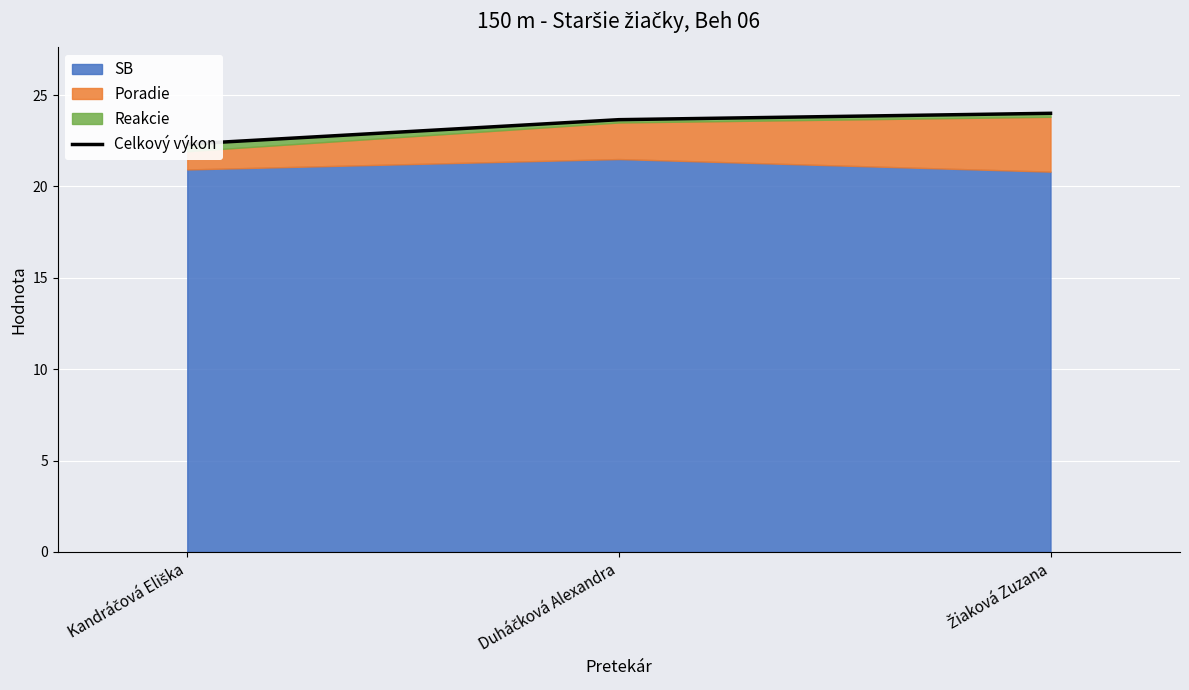

Reading left to right, what are all the values shown in this chart?

22.3	23.7	24.0